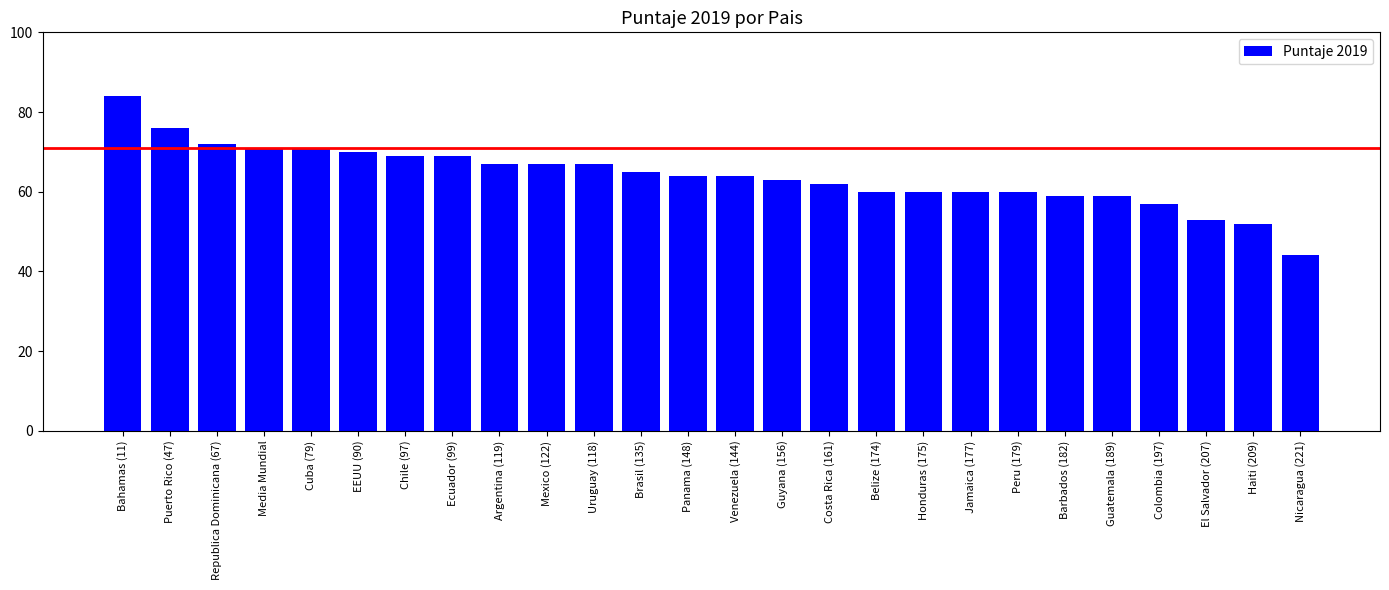

What is the sum of the values at Chile (97) and Venezuela (144)?

133